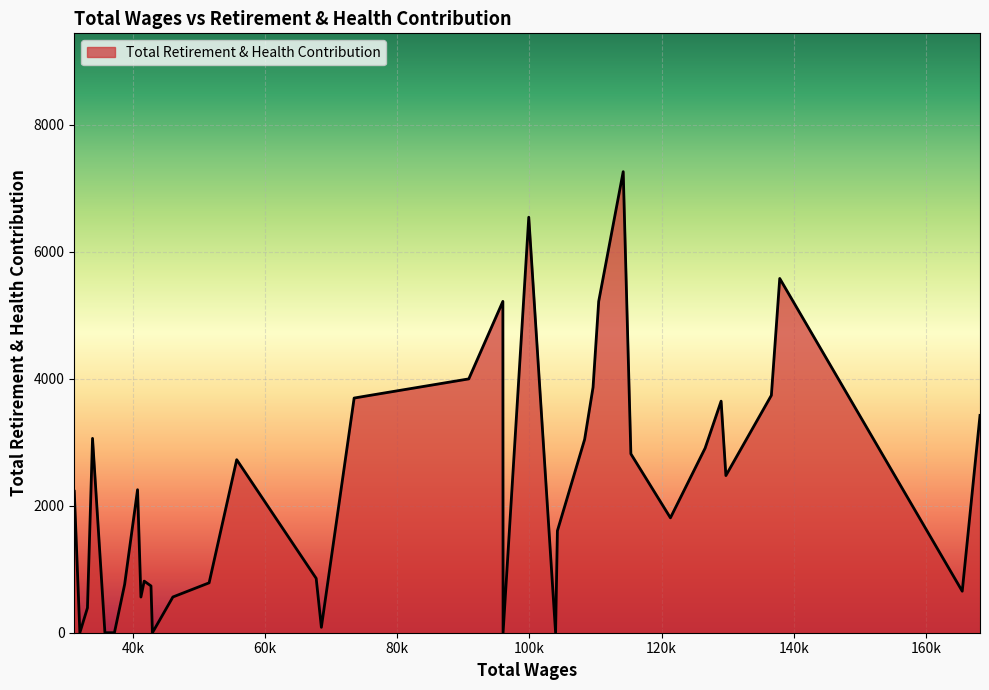

What is the maximum value shown in the chart?

7264